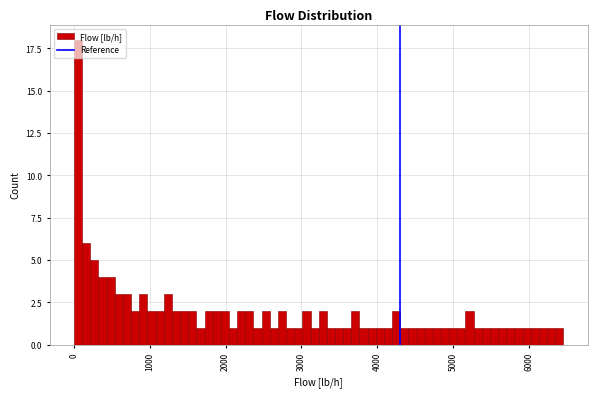

Read against the x-axis, roughly where is the centre of the tallest bar?

100